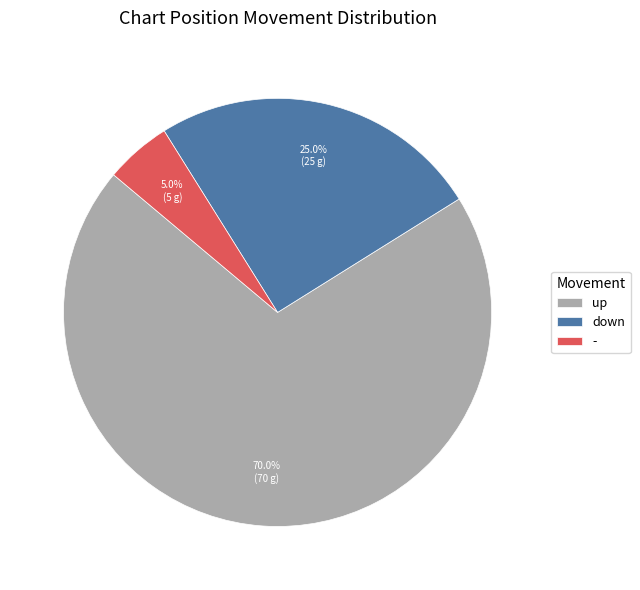

What percentage is the down slice, to the nearest percent?

25%